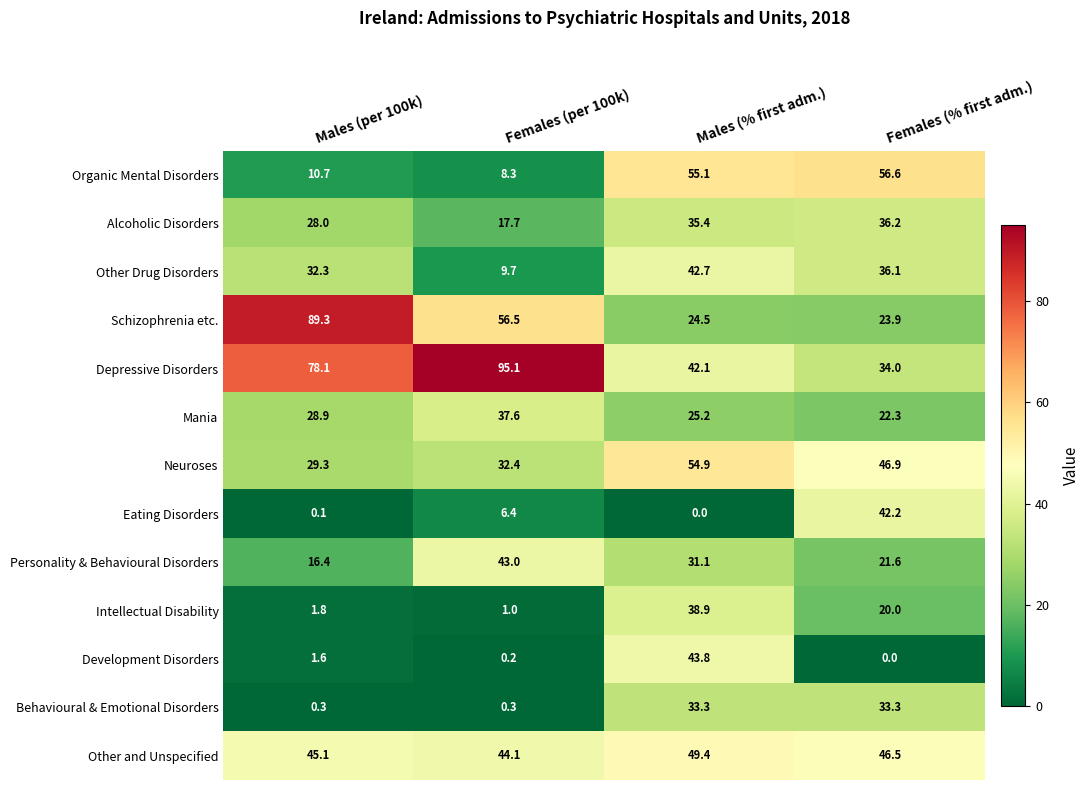

Is it true that Mania equals 38.2 at Females (% first adm.)?

False